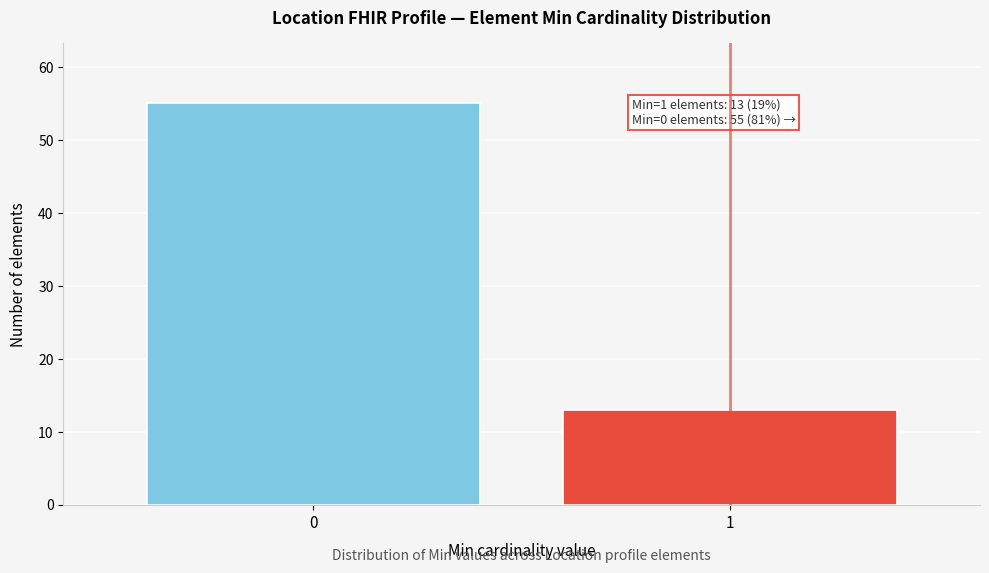

Reading right to left, list all the values displayed in this chart.

1=13	0=55